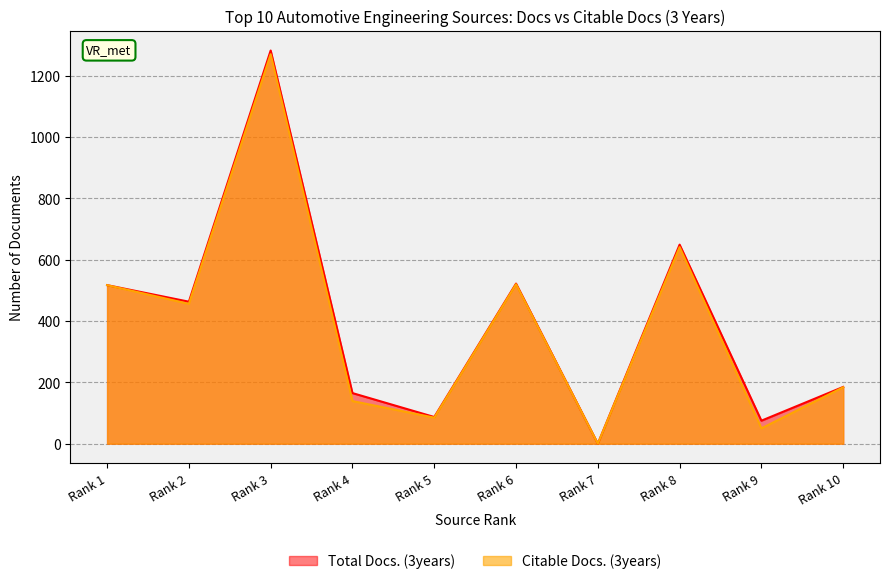

Rank the series by their maximum value, from highest to lowest.

Total Docs. (3years), Citable Docs. (3years)